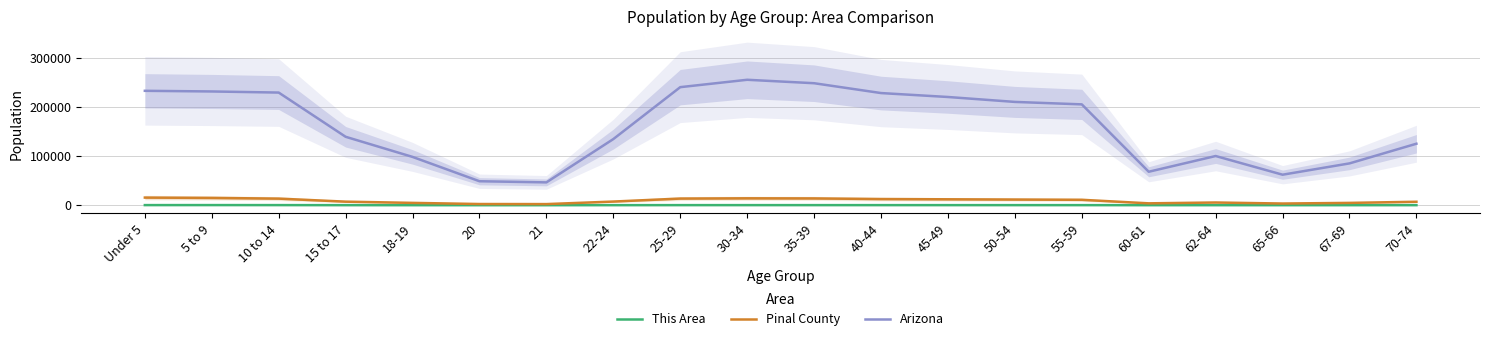

Where is the first local minimum for Pinal County?

21